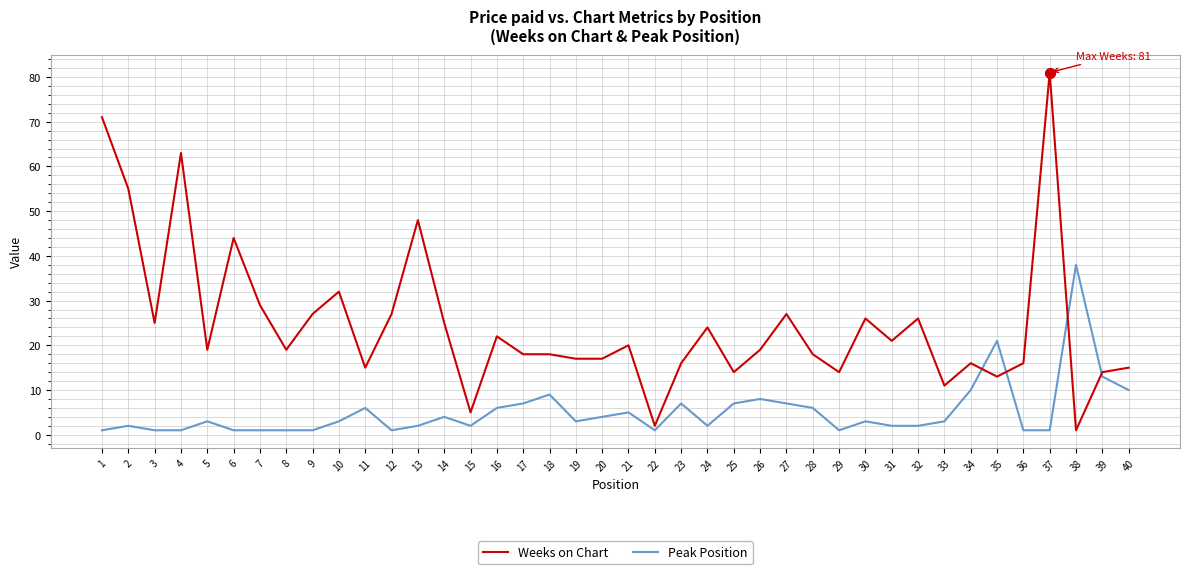

What are all the series names shown in the legend?

Weeks on Chart, Peak Position